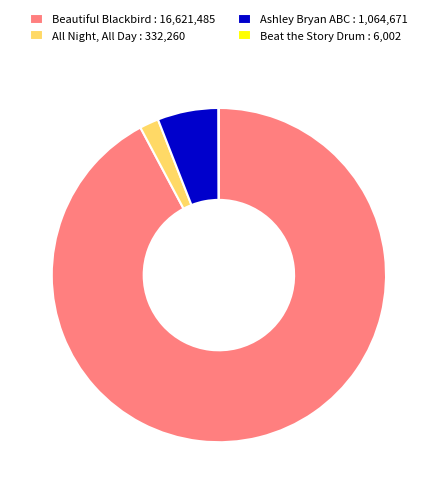

Between Ashley Bryan ABC : 1,064,671 and Beautiful Blackbird : 16,621,485, which is larger?

Beautiful Blackbird : 16,621,485